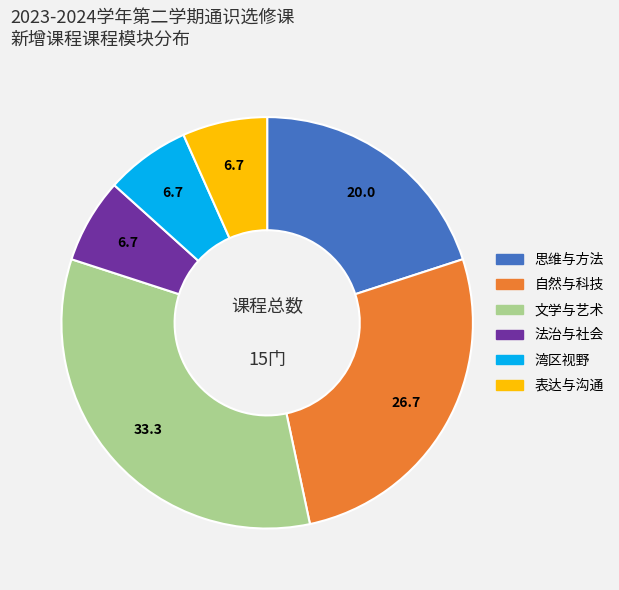

Combined, do 思维与方法 and 法治与社会 account for over 50%?

No